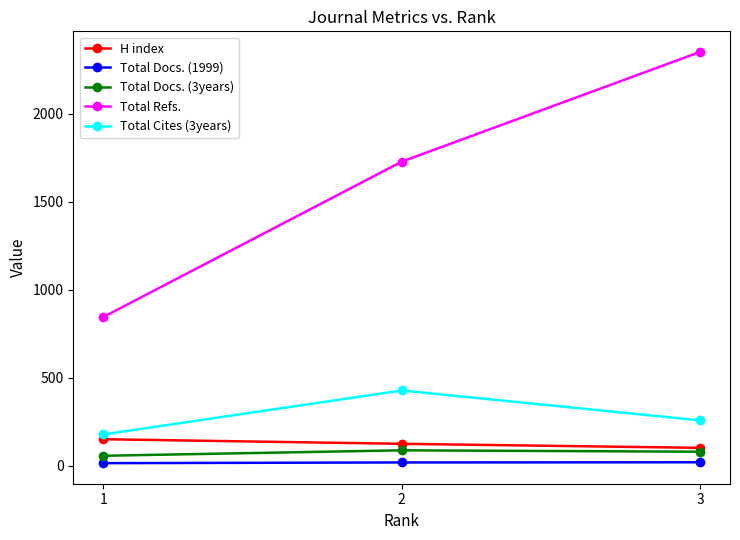

Rank the series at 3 from highest to lowest value.

Total Refs., Total Cites (3years), H index, Total Docs. (3years), Total Docs. (1999)